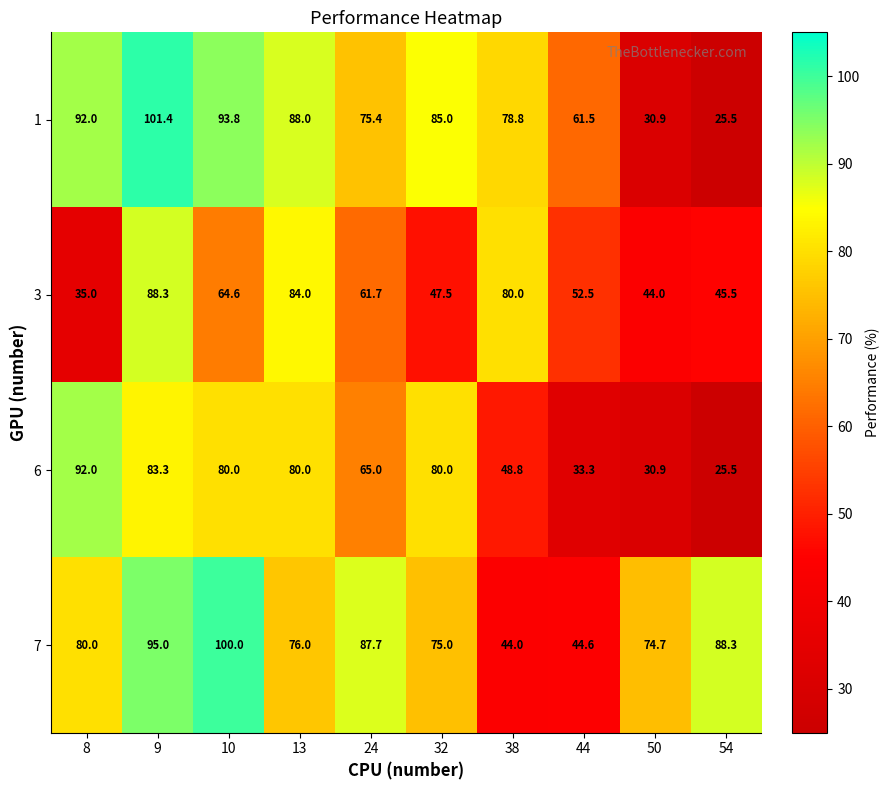

Where does the 6 series first go above 80?

8